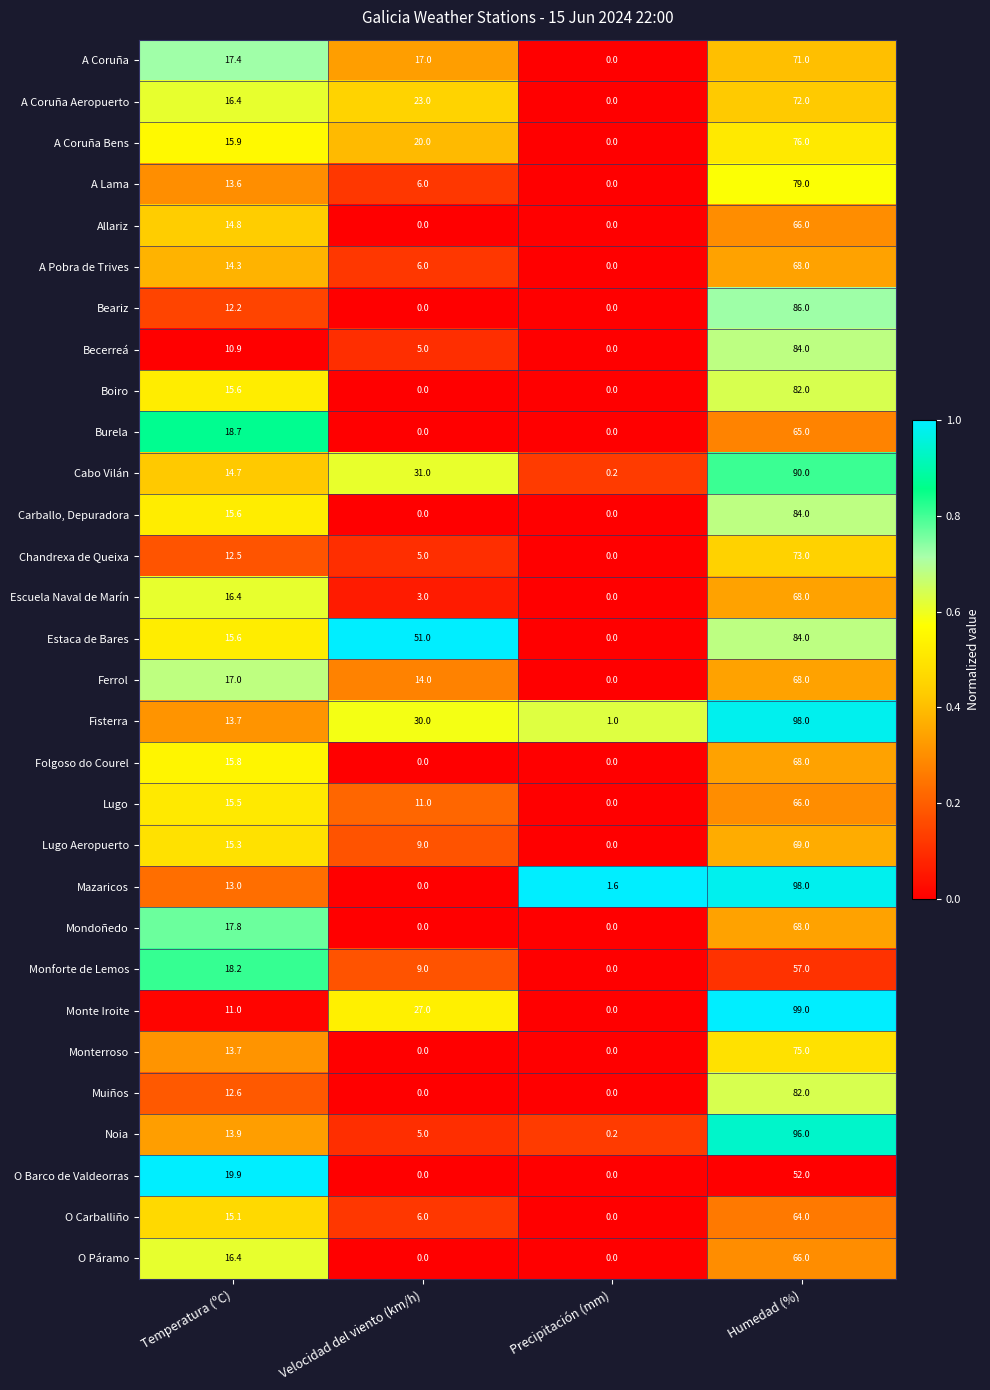

Is it true that Monte Iroite equals 36.7 at Velocidad del viento (km/h)?

False